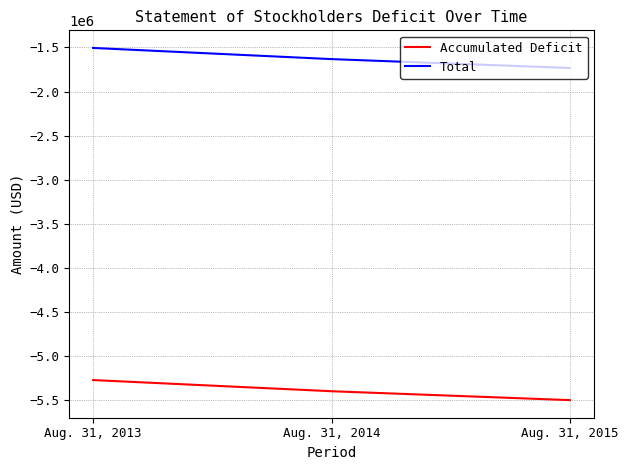

True or false: Total has a value of -2492948 at Aug. 31, 2015.

False